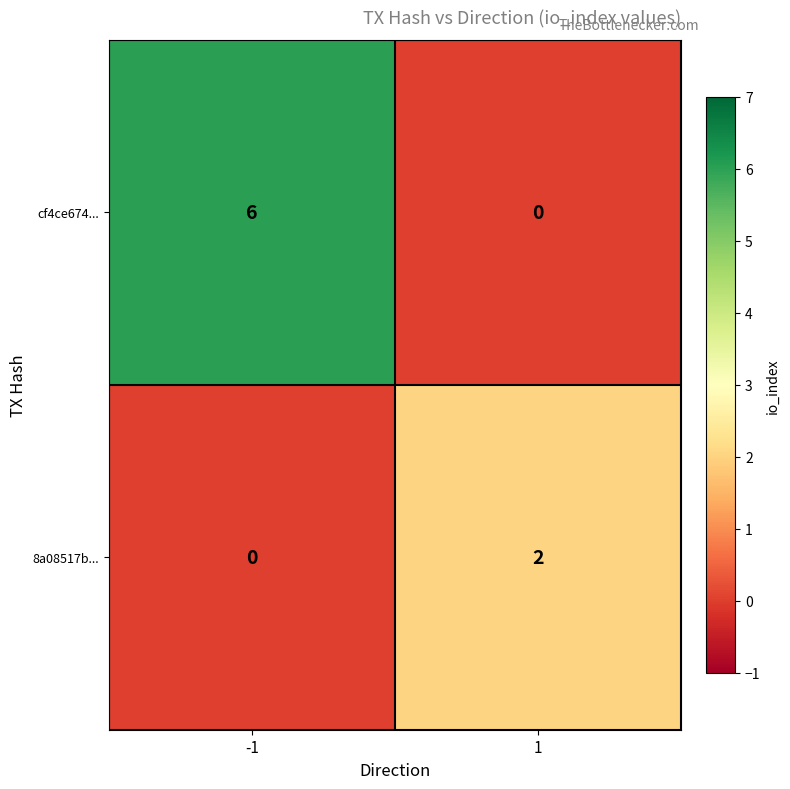

Rank the series by their maximum value, from lowest to highest.

8a08517b..., cf4ce674...